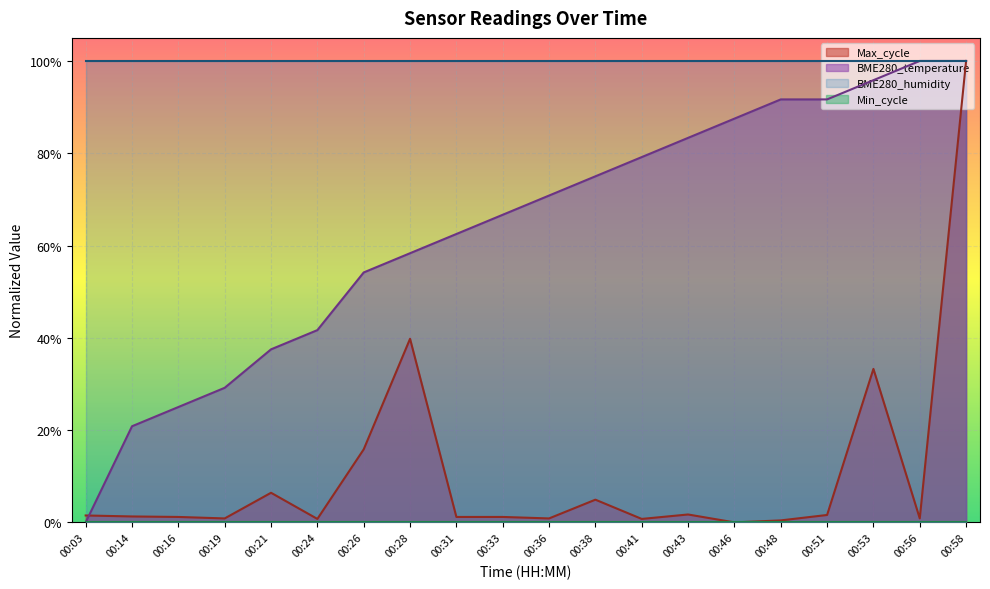

What is the approximate value of BME280_temperature at 00:51?

0.9